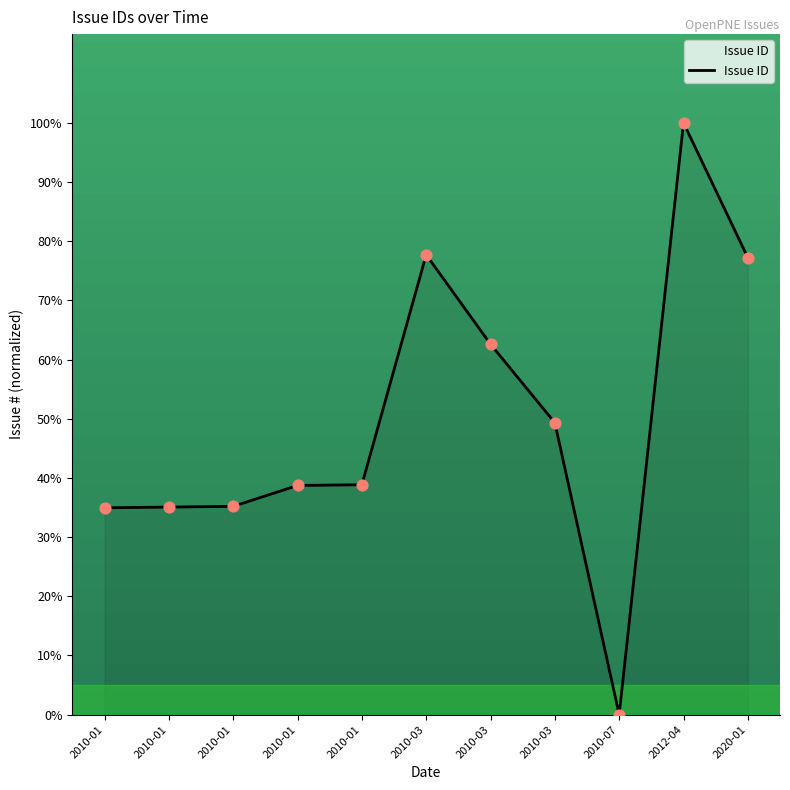

Between 2010-01 and 2010-03, which is larger?

2010-03